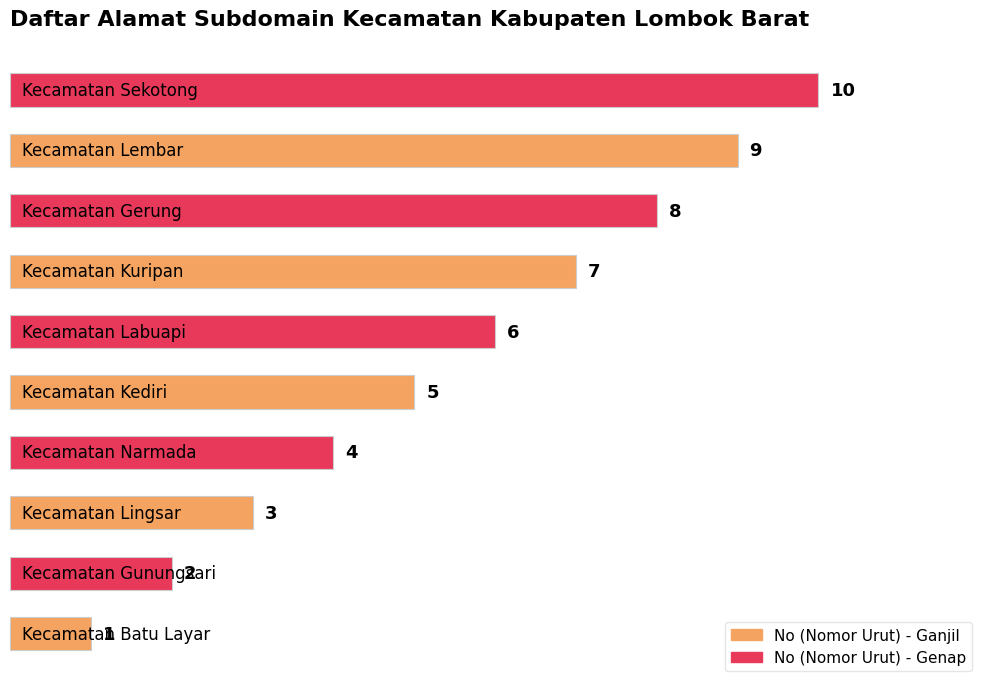

What is the maximum value shown in the chart?

10